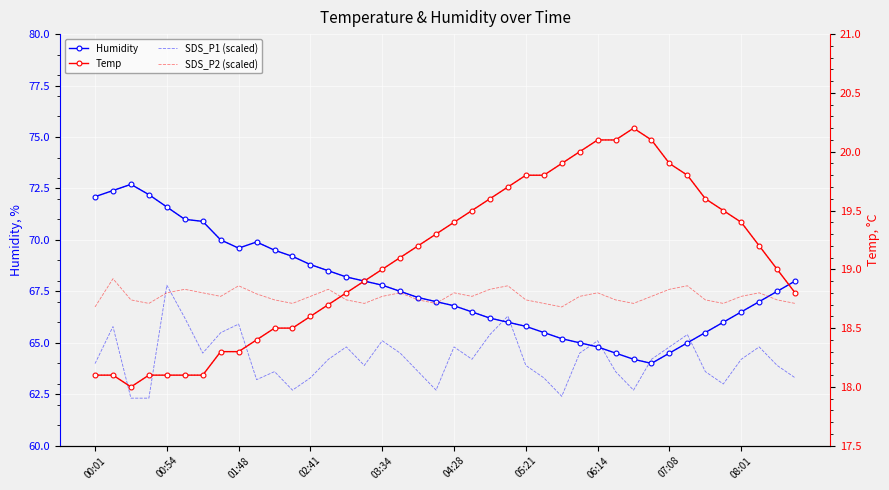

What is the average value of the Humidity series?

67.7